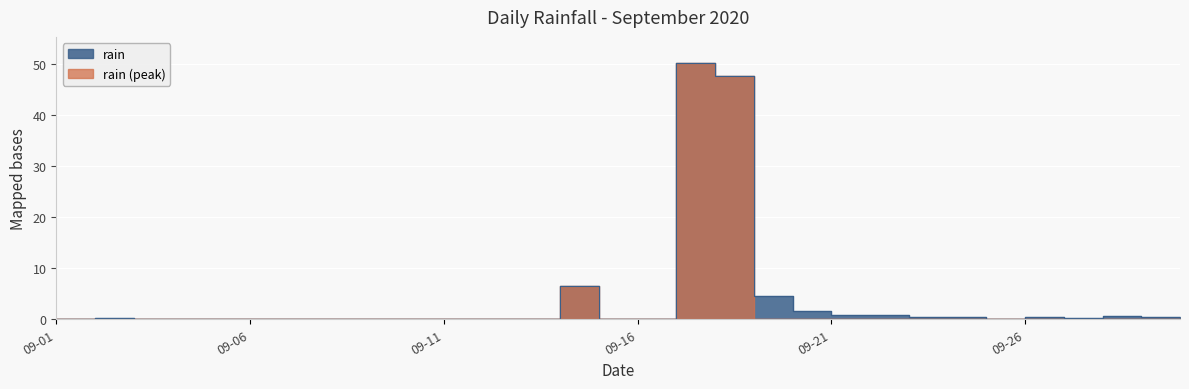

How many points are lower than both their immediate neighbors (excluding endpoints)?

2